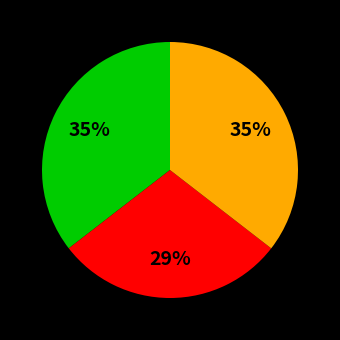

Is there any slice that represents more than half of the pie?

No